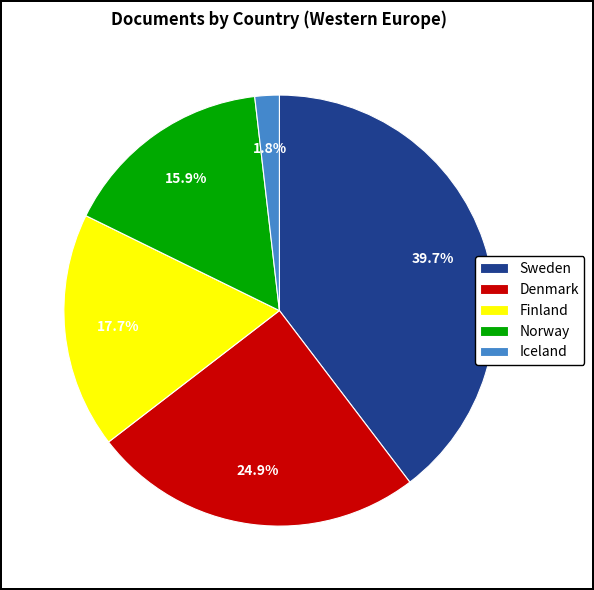

Do Finland and Norway together represent more than half of the pie?

No